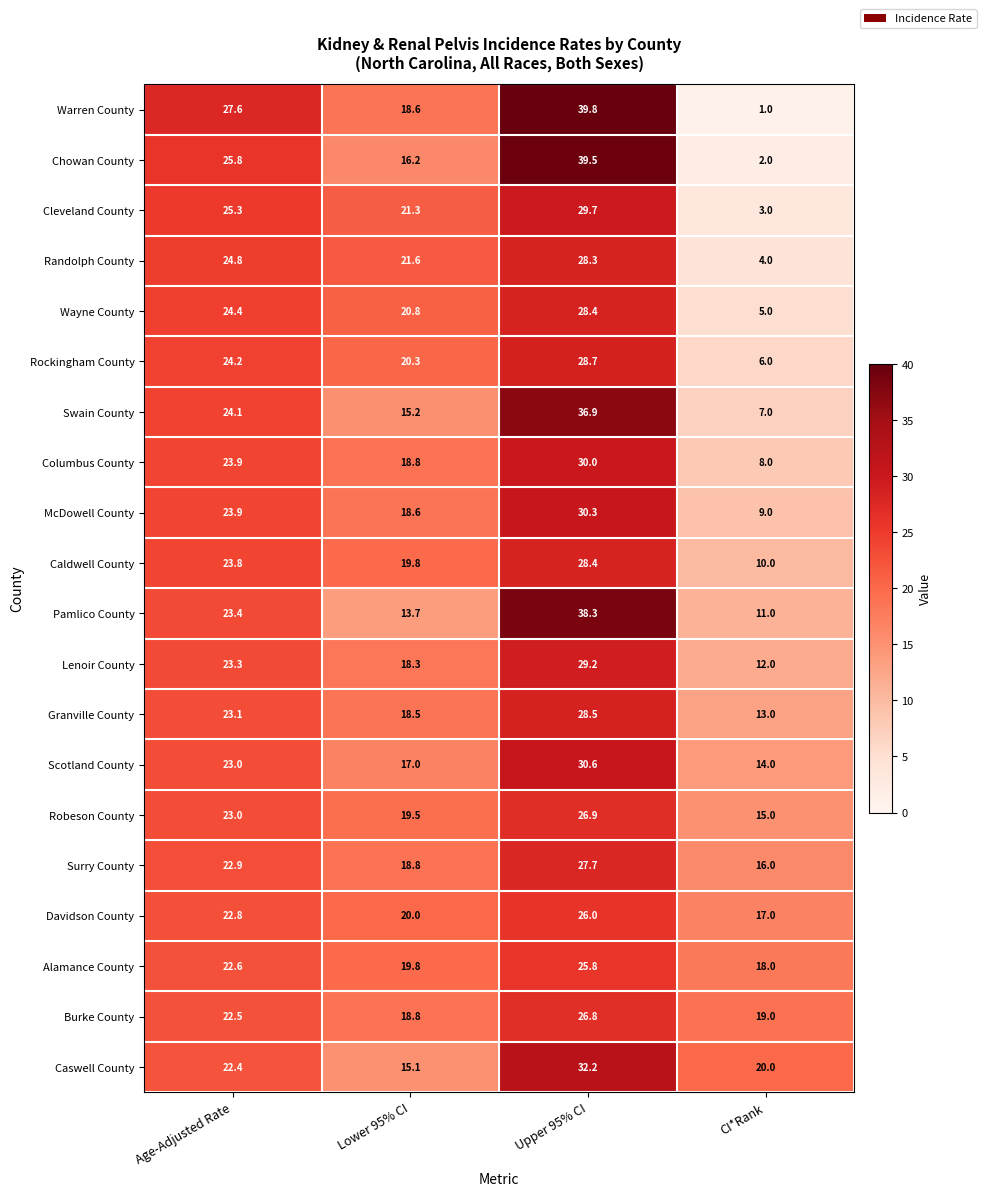

List the labels in order of Caldwell County value, smallest first.

CI*Rank, Lower 95% CI, Age-Adjusted Rate, Upper 95% CI